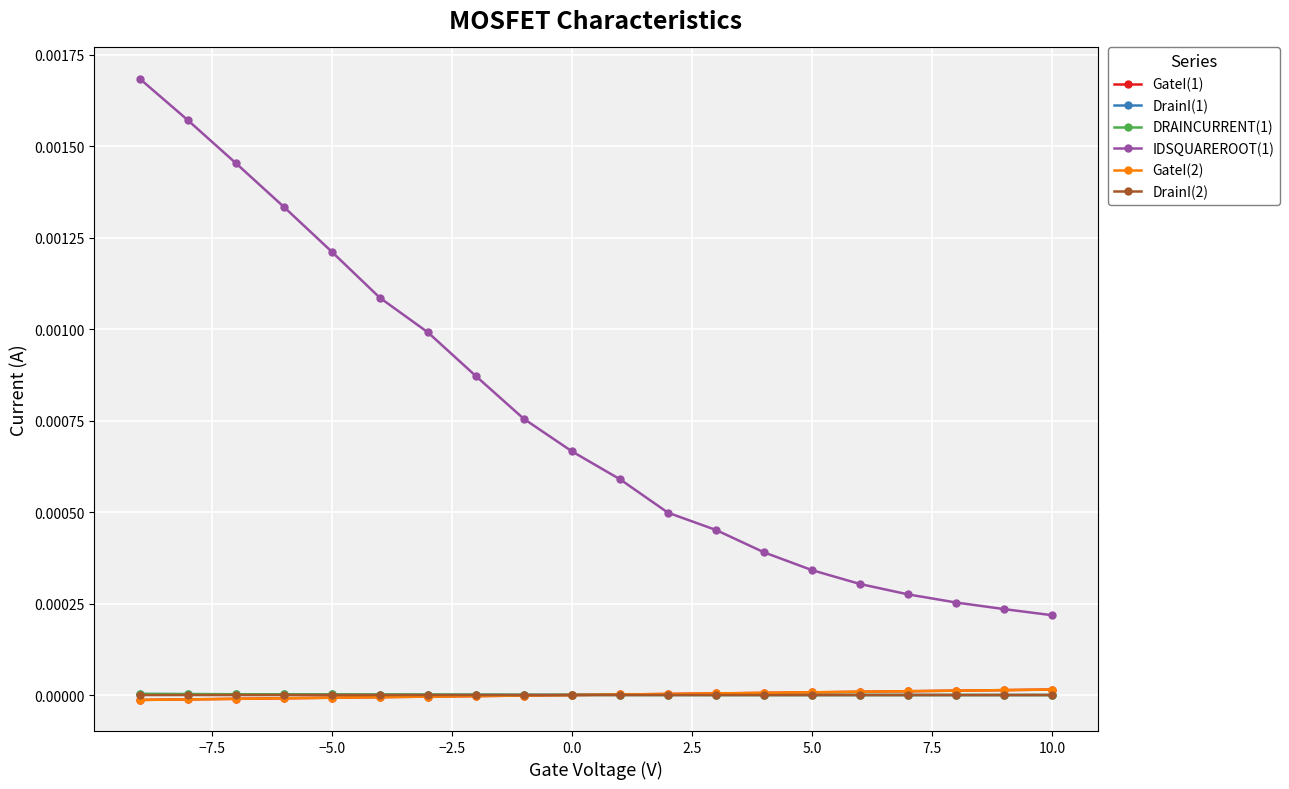

Rank the series by their maximum value, from highest to lowest.

IDSQUAREROOT(1), GateI(2), GateI(1), DRAINCURRENT(1), DrainI(1), DrainI(2)